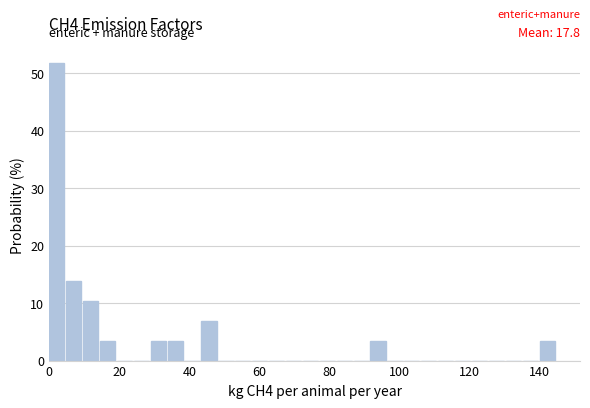

Around what value on the x-axis is the tallest bar? Give the approximate position of its centre, as read against the axis.

2